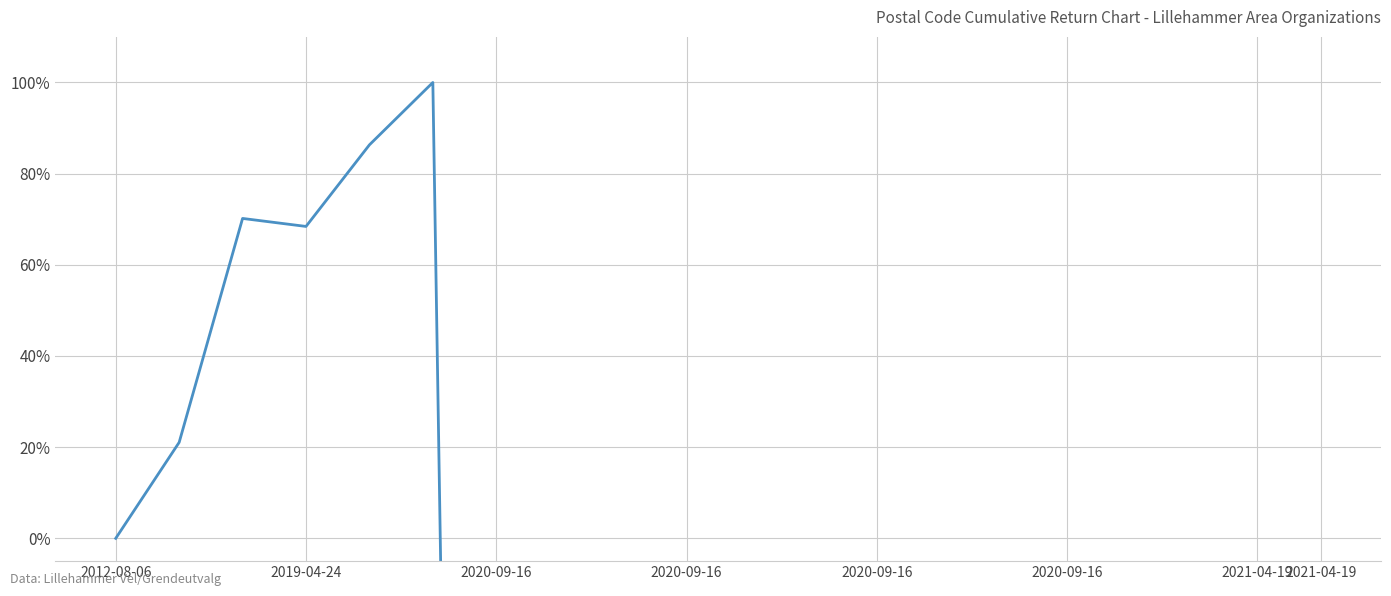

Reading left to right, extract all data points from this chart.

0.0	0.2	0.7	0.7	0.9	1.0	-7.5	-6.6	-5.9	-5.2	-4.6	-4.0	-3.7	-3.4	-3.2	-2.9	-2.6	-2.5	-2.3	-2.2